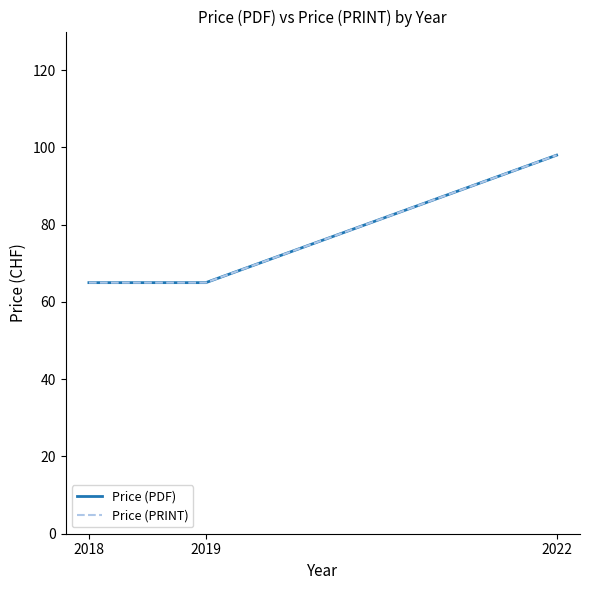

Which series has the largest total across all categories?

Price (PDF)